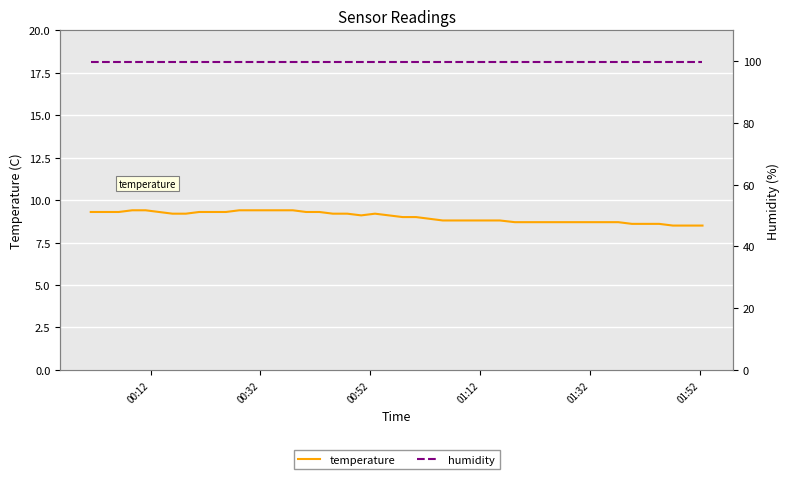

What is the highest value of the temperature series?

9.4